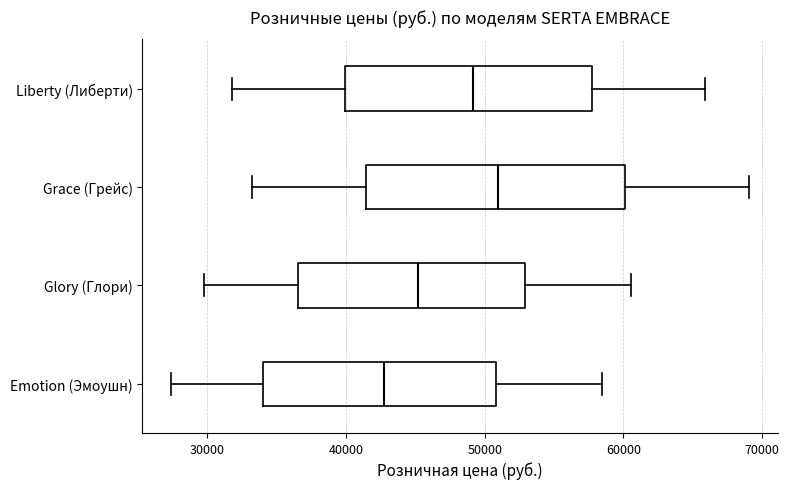

Reading bottom to top, read every box against the x-axis: the position of its median line, the range the box covers, and the ends of its whiskers. The values are not printed on the chart, so give them approximately, as read against the axis.

Emotion (Эмоушн): median 43000, box 34000 to 51000, whiskers 27000 to 58000
Glory (Глори): median 45000, box 37000 to 53000, whiskers 30000 to 61000
Grace (Грейс): median 51000, box 41000 to 60000, whiskers 33000 to 69000
Liberty (Либерти): median 49000, box 40000 to 58000, whiskers 32000 to 66000